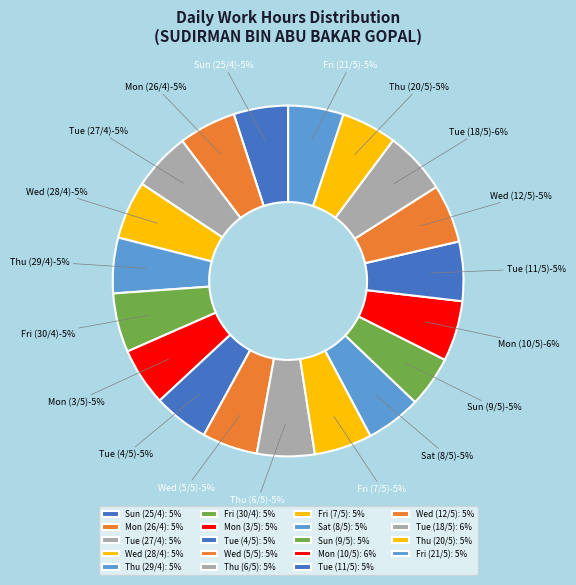

How many slices are in this pie chart?

19